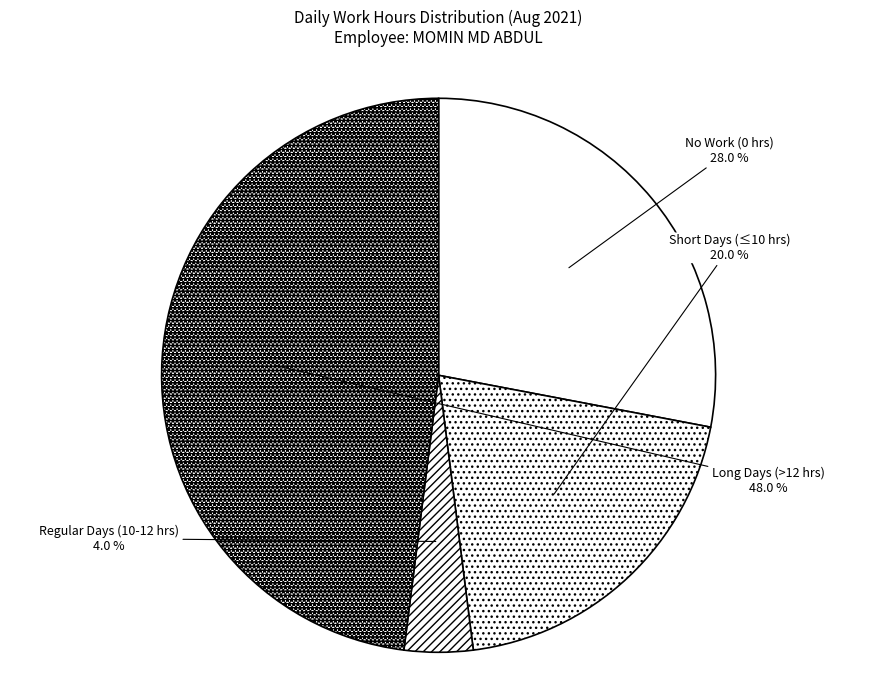

Count the number of slices in the pie.

4